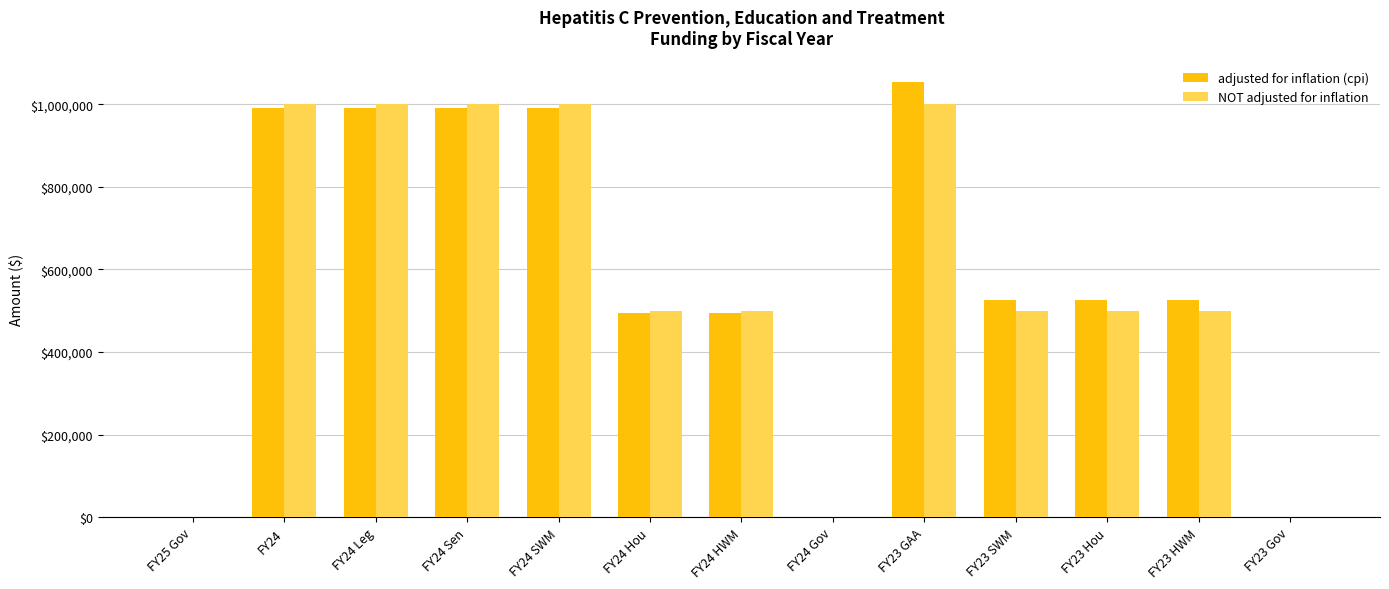

What is the highest value of the NOT adjusted for inflation series?

1000000